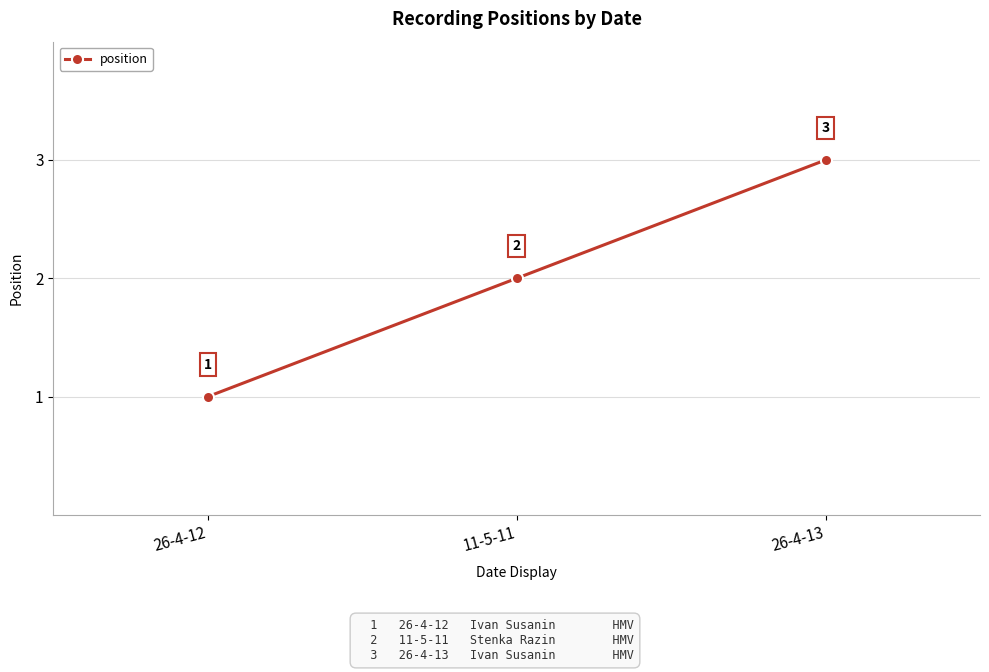

How many values are between 1 and 3?

3